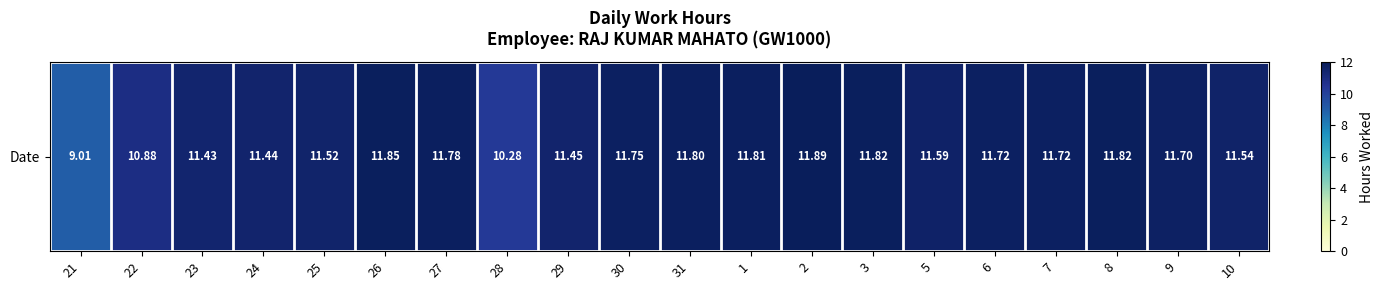

Which category has the highest value across all series?

2